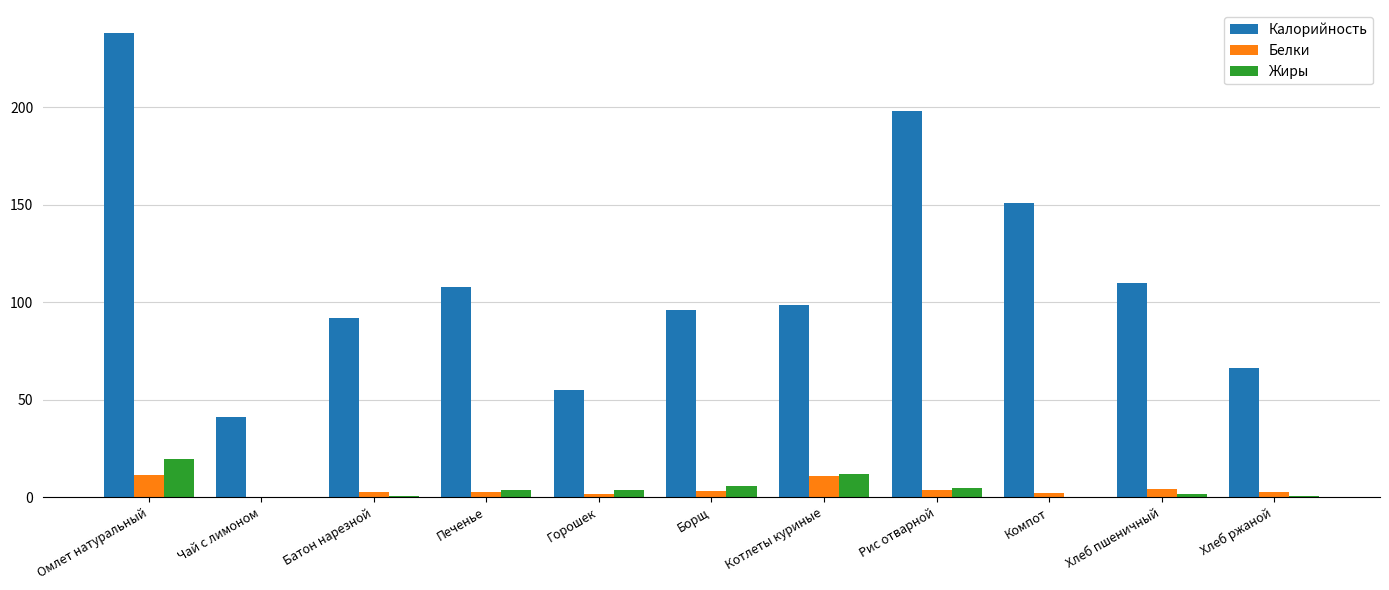

What is the highest value of the Калорийность series?

238.0